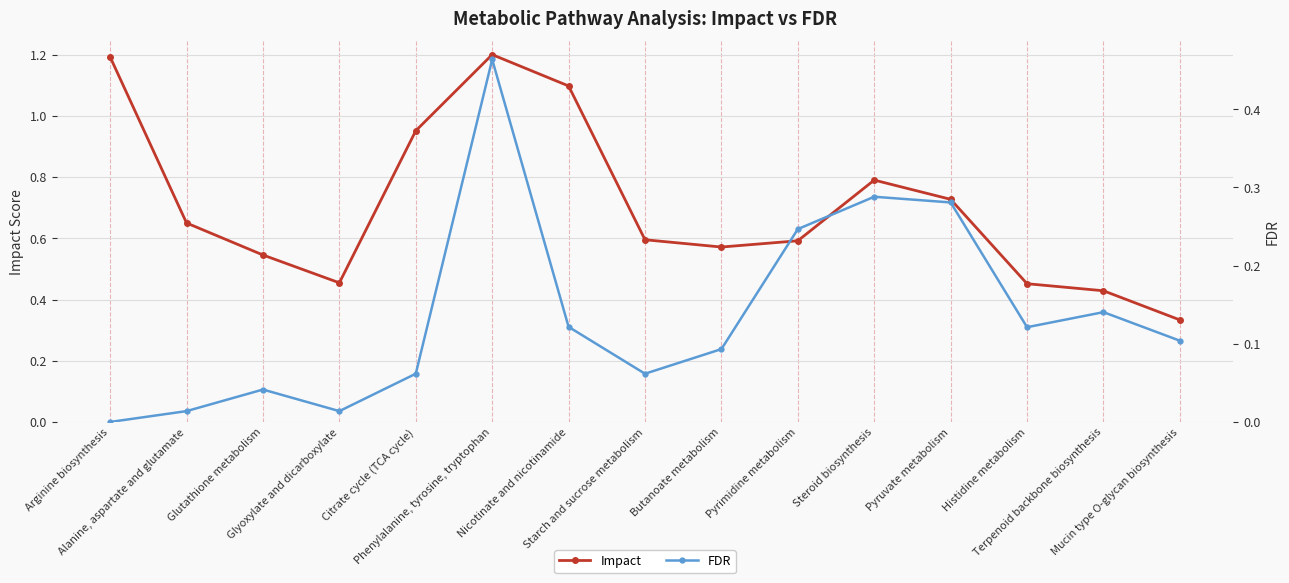

Which category has the highest value in the Impact series?

Phenylalanine, tyrosine, tryptophan